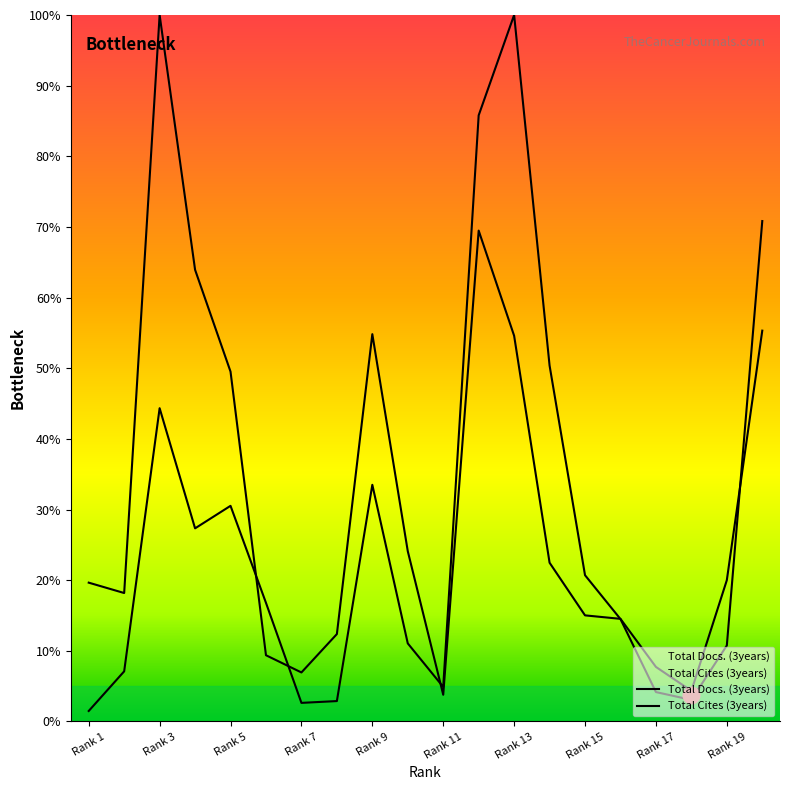

List the series in order of their overall mean, lowest first.

Total Docs. (3years), Total Cites (3years)